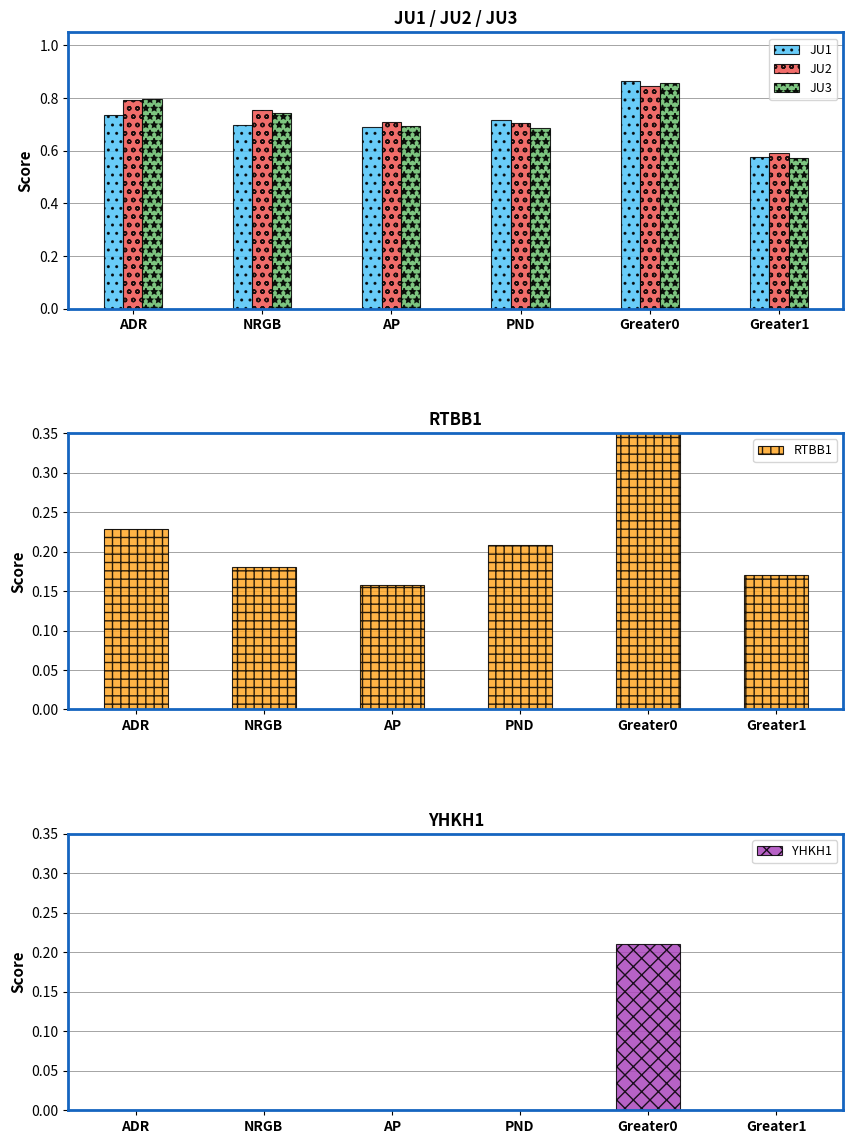

Does the chart contain any negative values?

No